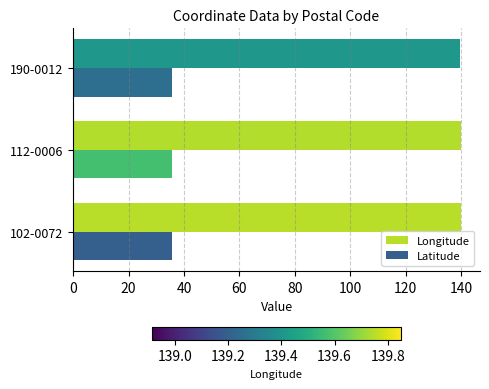

At how many categories does at least one series exceed 91?

3